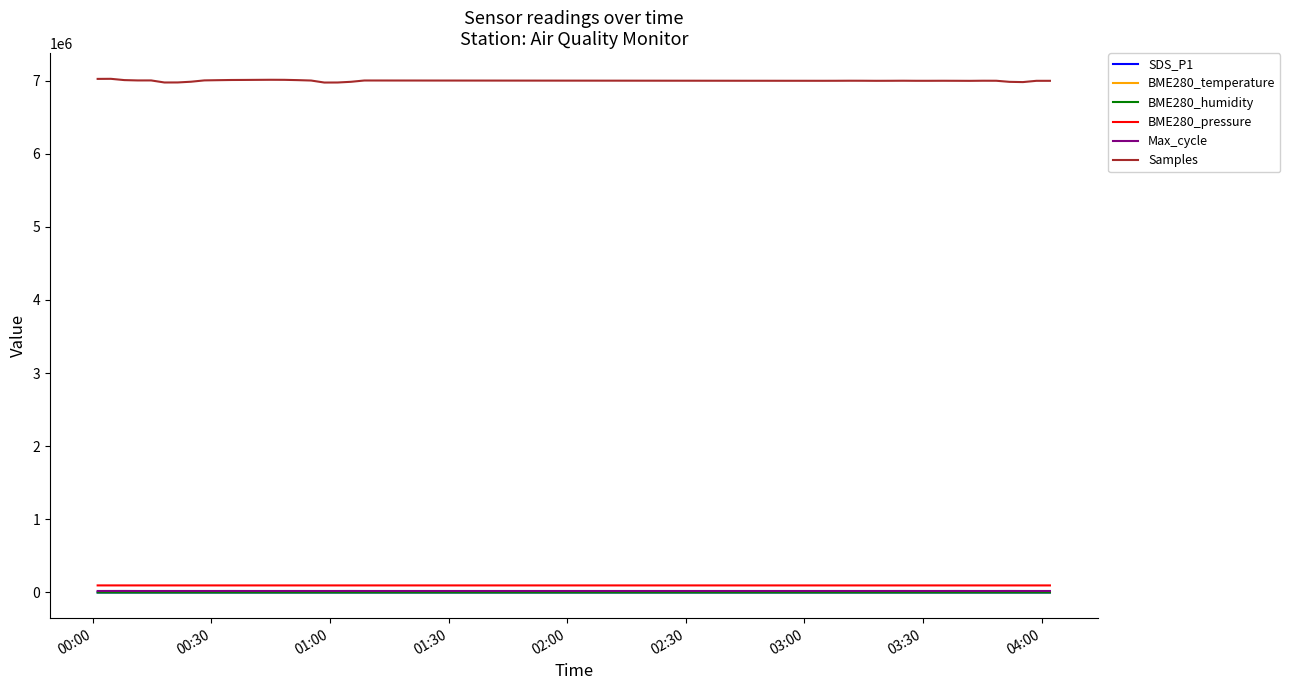

What is the maximum value shown in the chart?

7024920.0